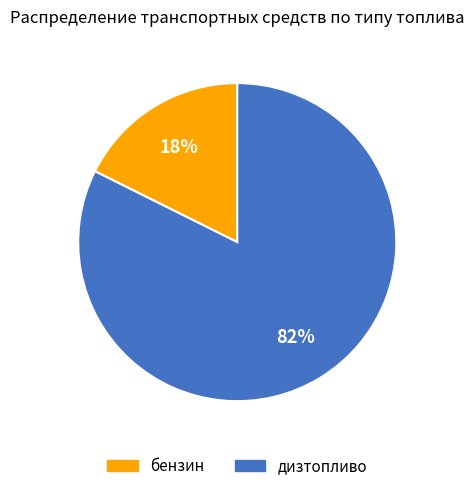

What is the largest slice in the pie chart?

дизтопливо